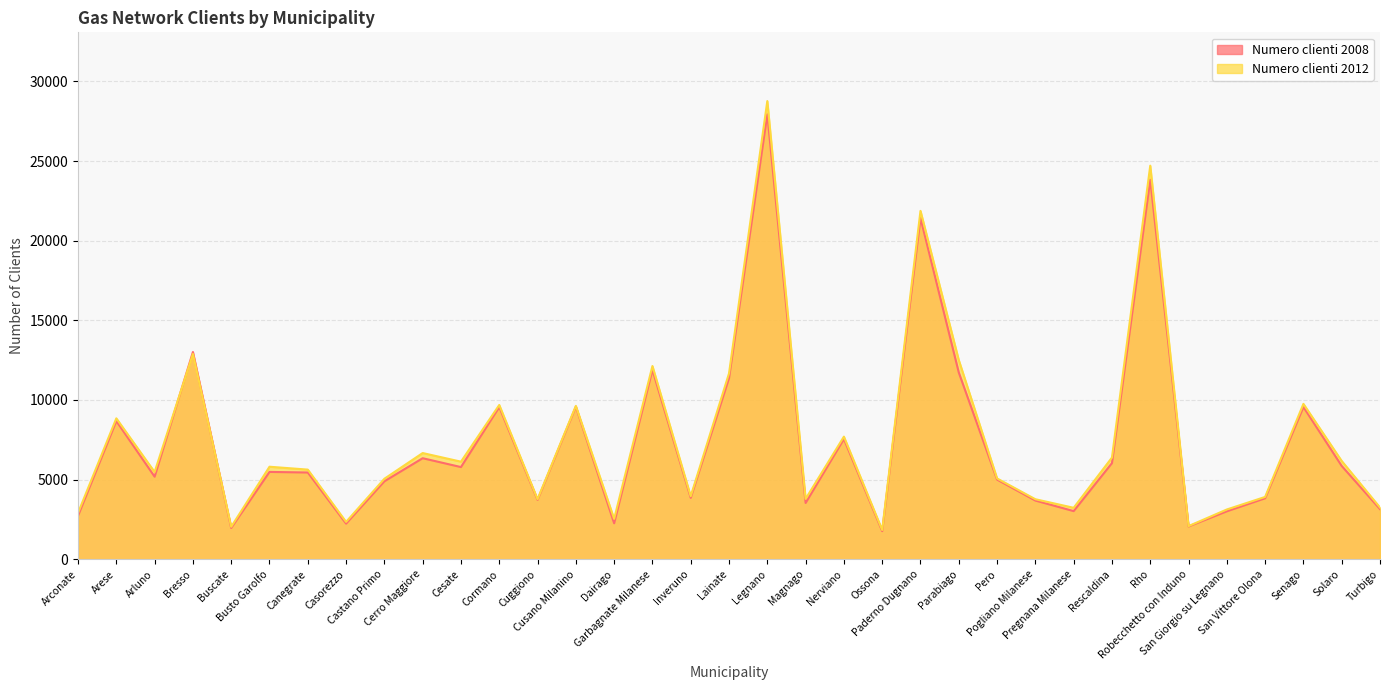

Reading left to right, transcribe all the data shown in this chart.

Numero clienti 2008: Arconate=2731	Arese=8675	Arluno=5182	Bresso=13011	Buscate=1964	Busto Garolfo=5482	Canegrate=5445	Casorezzo=2236	Castano Primo=4893	Cerro Maggiore=6342	Cesate=5786	Cormano=9554	Cuggiono=3726	Cusano Milanino=9576	Dairago=2258	Garbagnate Milanese=11890	Inveruno=3856	Lainate=11367	Legnano=27930	Magnago=3532	Nerviano=7547	Ossona=1765	Paderno Dugnano=21420	Parabiago=11724	Pero=5000	Pogliano Milanese=3685	Pregnana Milanese=3022	Rescaldina=6033	Rho=23823	Robecchetto con Induno=2057	San Giorgio su Legnano=3010	San Vittore Olona=3828	Senago=9556	Solaro=5855	Turbigo=3147
Numero clienti 2012: Arconate=2908	Arese=8846	Arluno=5475	Bresso=12891	Buscate=2038	Busto Garolfo=5808	Canegrate=5627	Casorezzo=2345	Castano Primo=5053	Cerro Maggiore=6667	Cesate=6126	Cormano=9685	Cuggiono=3769	Cusano Milanino=9627	Dairago=2535	Garbagnate Milanese=12130	Inveruno=3956	Lainate=11670	Legnano=28764	Magnago=3788	Nerviano=7697	Ossona=1835	Paderno Dugnano=21871	Parabiago=12505	Pero=5072	Pogliano Milanese=3768	Pregnana Milanese=3230	Rescaldina=6383	Rho=24708	Robecchetto con Induno=2081	San Giorgio su Legnano=3124	San Vittore Olona=3912	Senago=9754	Solaro=6169	Turbigo=3247